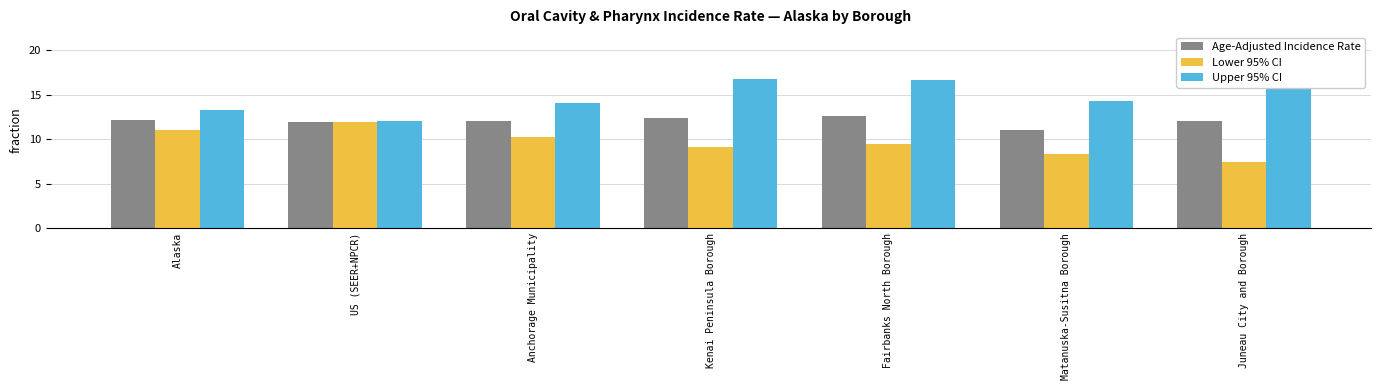

Are the bars horizontal?

No